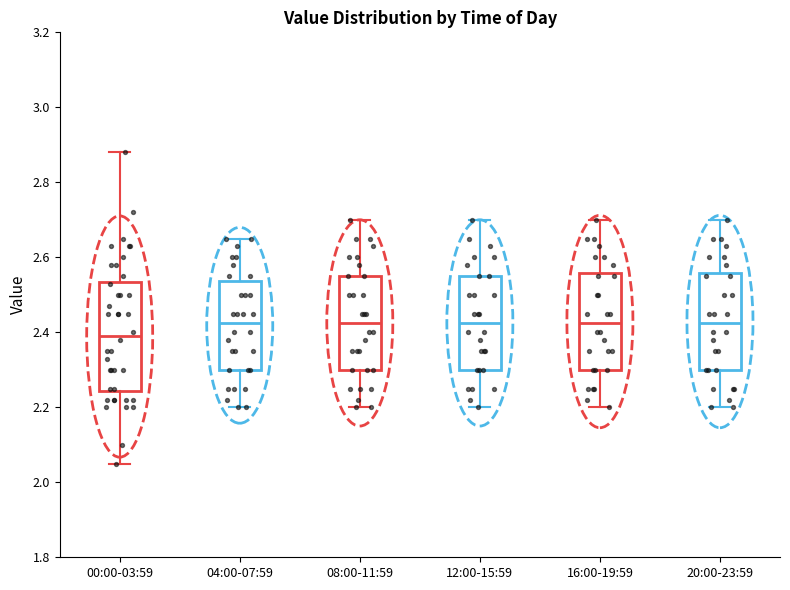

Reading left to right, transcribe this box plot: for each box, give where its median line is, the range the box spans, and where its two whiskers end, as read against the y-axis. The values are not printed on the chart, so give them approximately, as read against the axis.

00:00-03:59: median 2.40, box 2.24 to 2.54, whiskers 2.06 to 2.88
04:00-07:59: median 2.42, box 2.30 to 2.54, whiskers 2.20 to 2.66
08:00-11:59: median 2.42, box 2.30 to 2.56, whiskers 2.20 to 2.70
12:00-15:59: median 2.42, box 2.30 to 2.56, whiskers 2.20 to 2.70
16:00-19:59: median 2.42, box 2.30 to 2.56, whiskers 2.20 to 2.70
20:00-23:59: median 2.42, box 2.30 to 2.56, whiskers 2.20 to 2.70